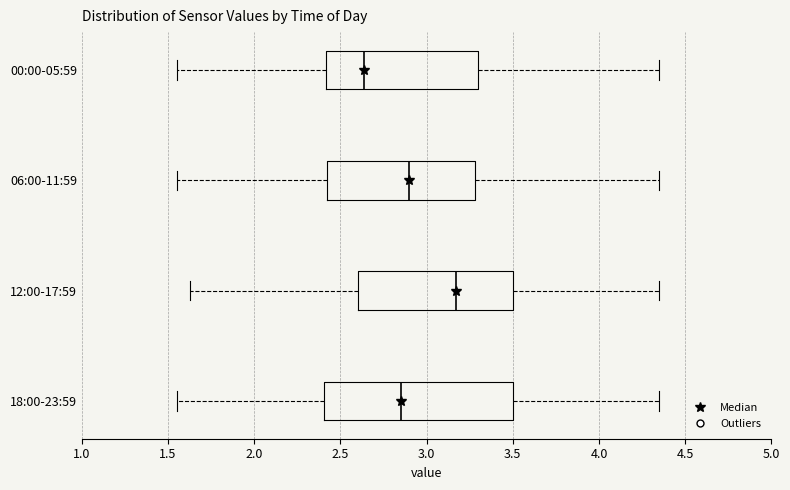

Comparing the boxes themselves (not the whiskers), which one is the widest?

18:00-23:59